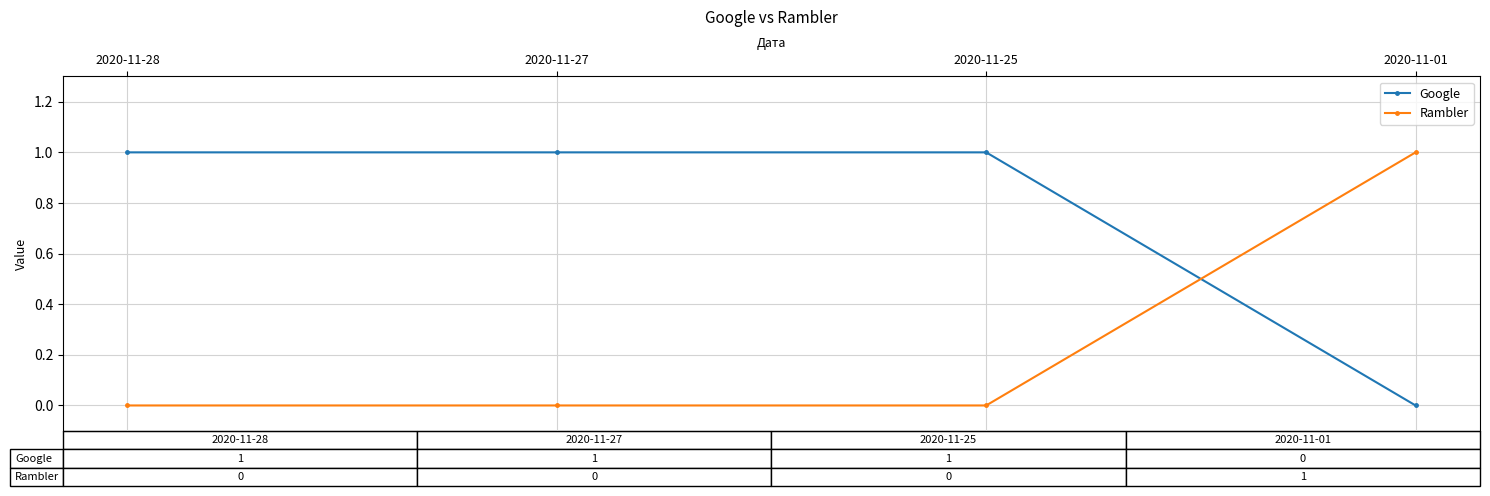

What value does the Google series have at 2020-11-27?

1